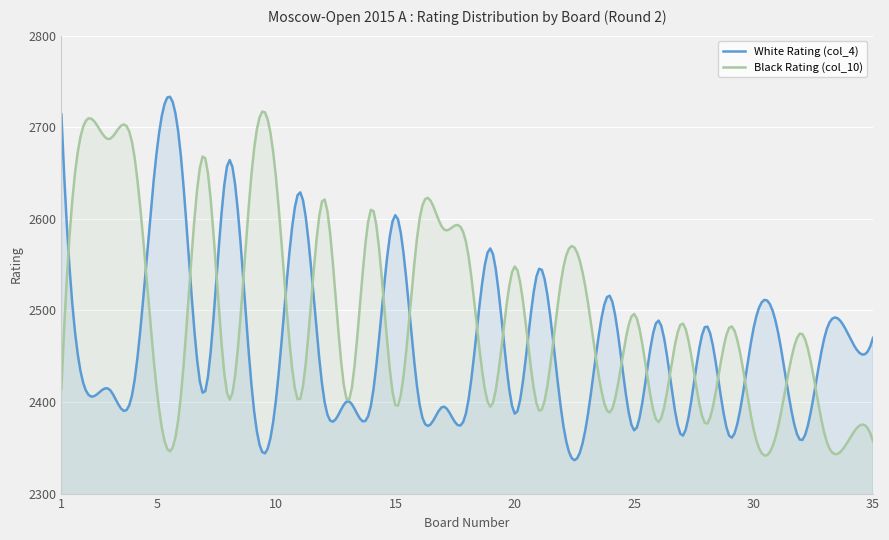

Rank the series by their average value, from lowest to highest.

White Rating (col_4), Black Rating (col_10)